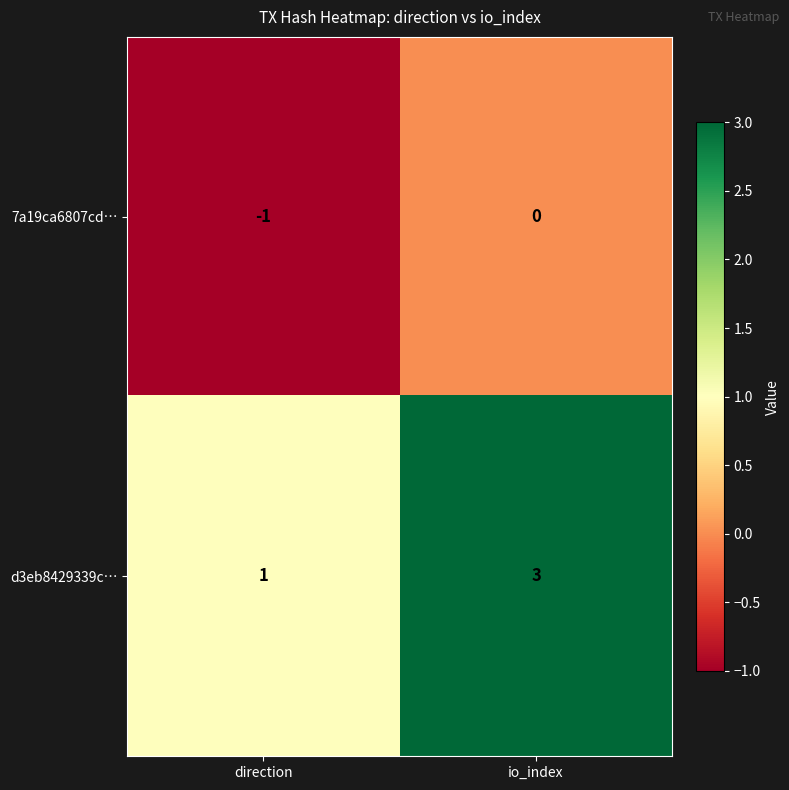

Which series has the widest spread of values?

d3eb8429339c…